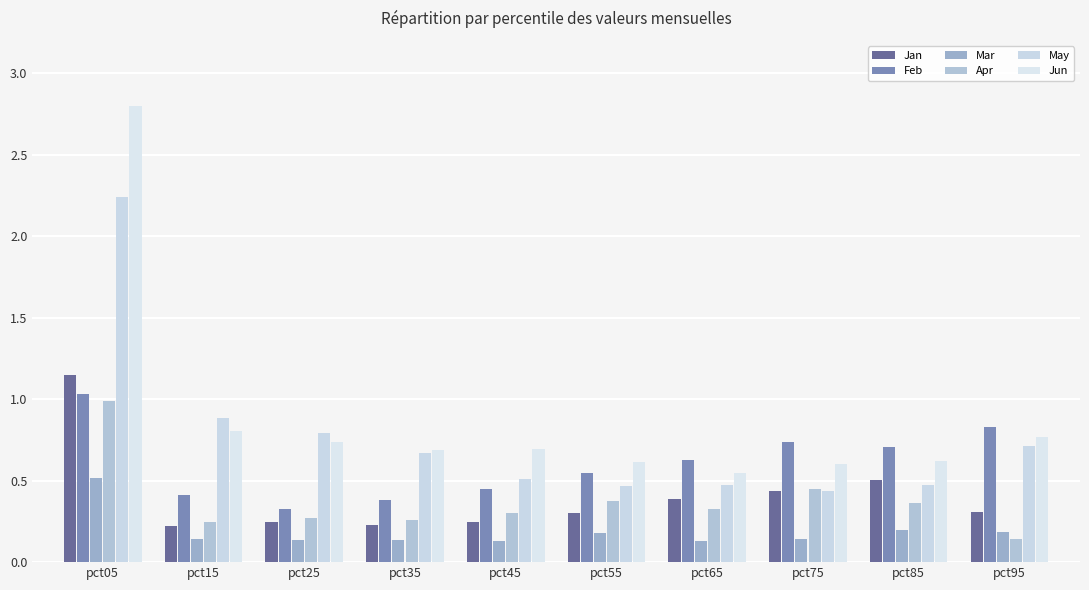

What are all the series names shown in the legend?

Jan, Feb, Mar, Apr, May, Jun